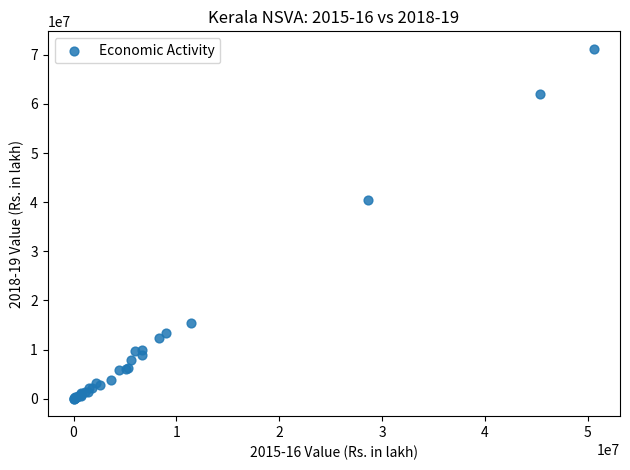

What Y value in the scatter plot is closest to 35613243?

40364130.6